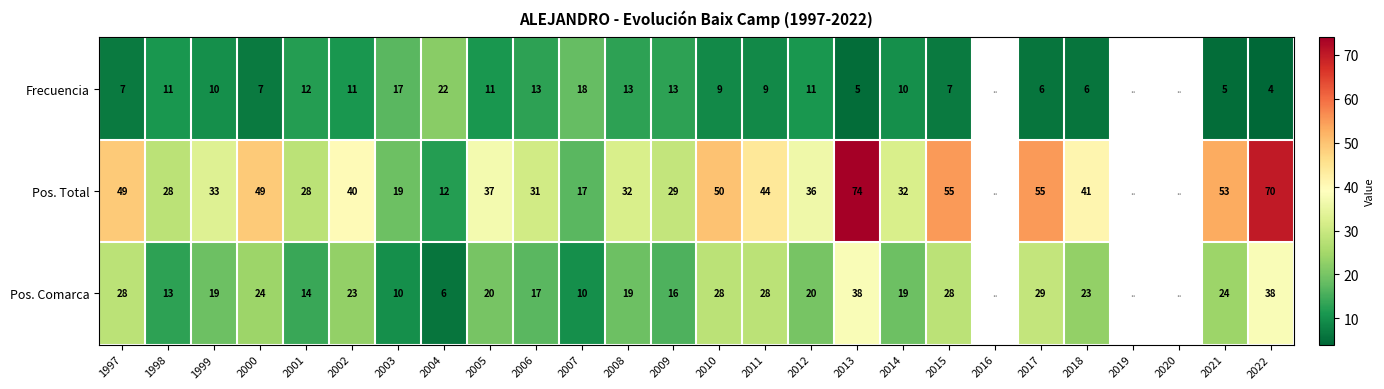

What is the difference between the highest and lowest values at 2009?

16